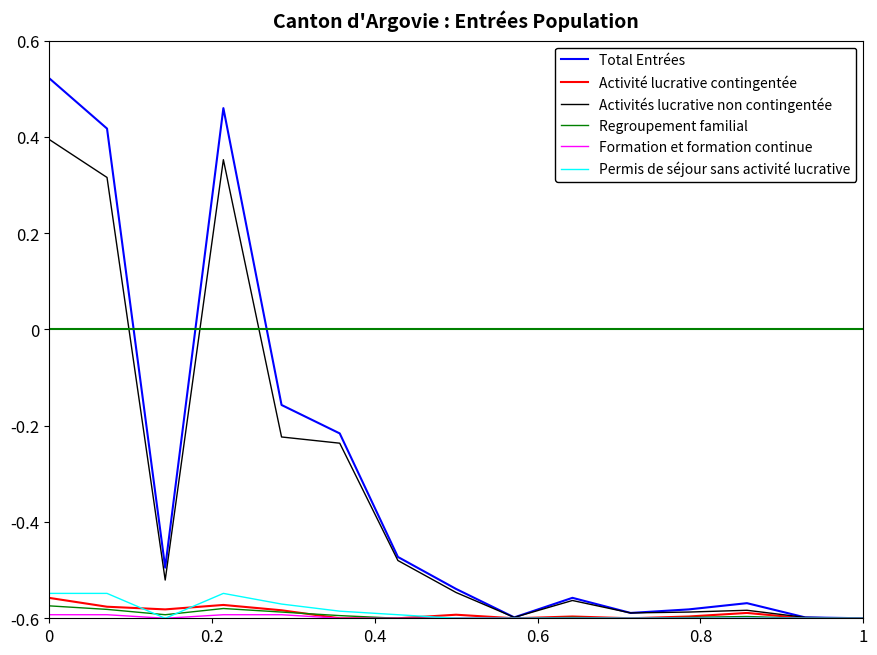

Which series has the largest range (max minus min)?

Total Entrées